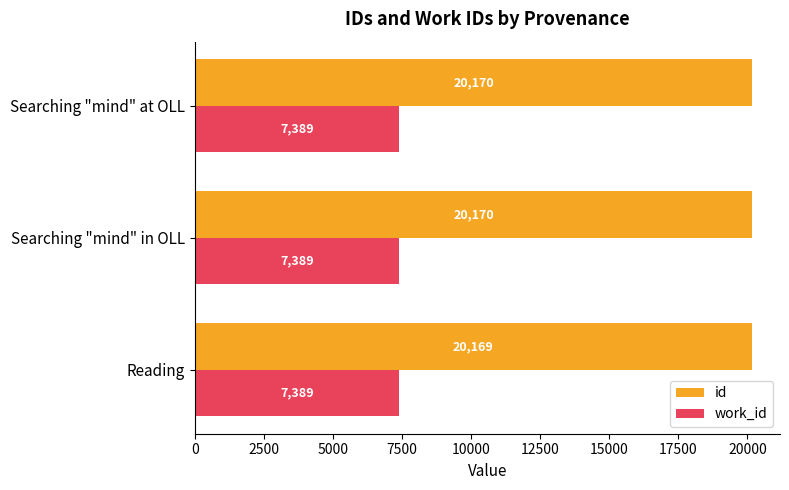

The value of work_id at Reading is 7389.0. True or false?

True